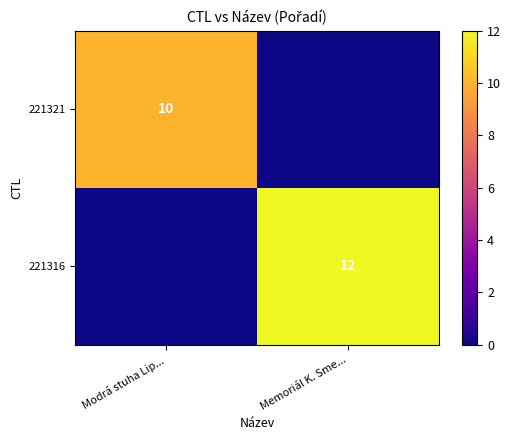

Is the value of 221321 at Modrá stuha Lip... greater than the value of 221316 at Memoriál K. Sme...?

No